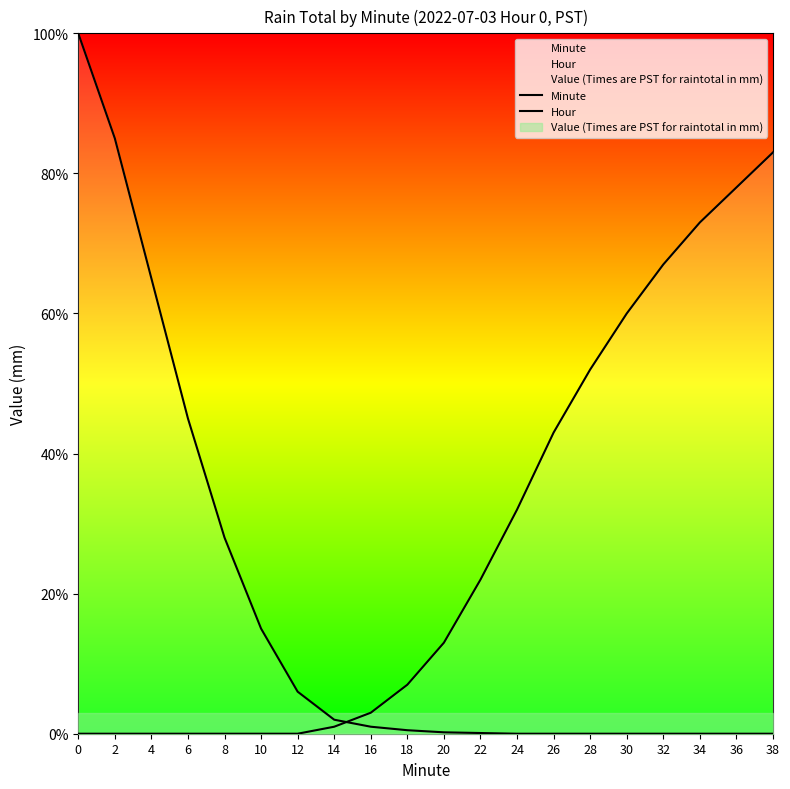

Reading left to right, extract all data points from this chart.

Minute: 1.0	0.8	0.7	0.5	0.3	0.1	0.1	0.0	0.0	0.0	0.0	0.0	0.0	0.0	0.0	0.0	0.0	0.0	0.0	0.0
Hour: 0.0	0.0	0.0	0.0	0.0	0.0	0.0	0.0	0.0	0.1	0.1	0.2	0.3	0.4	0.5	0.6	0.7	0.7	0.8	0.8